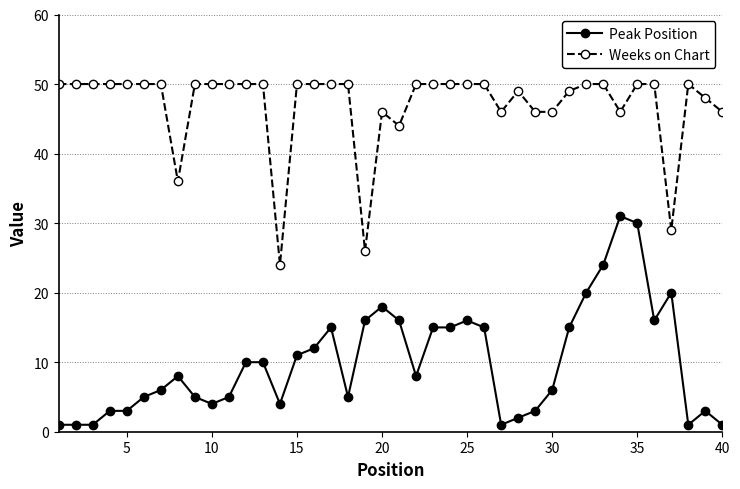

Rank the series by their maximum value, from lowest to highest.

Peak Position, Weeks on Chart